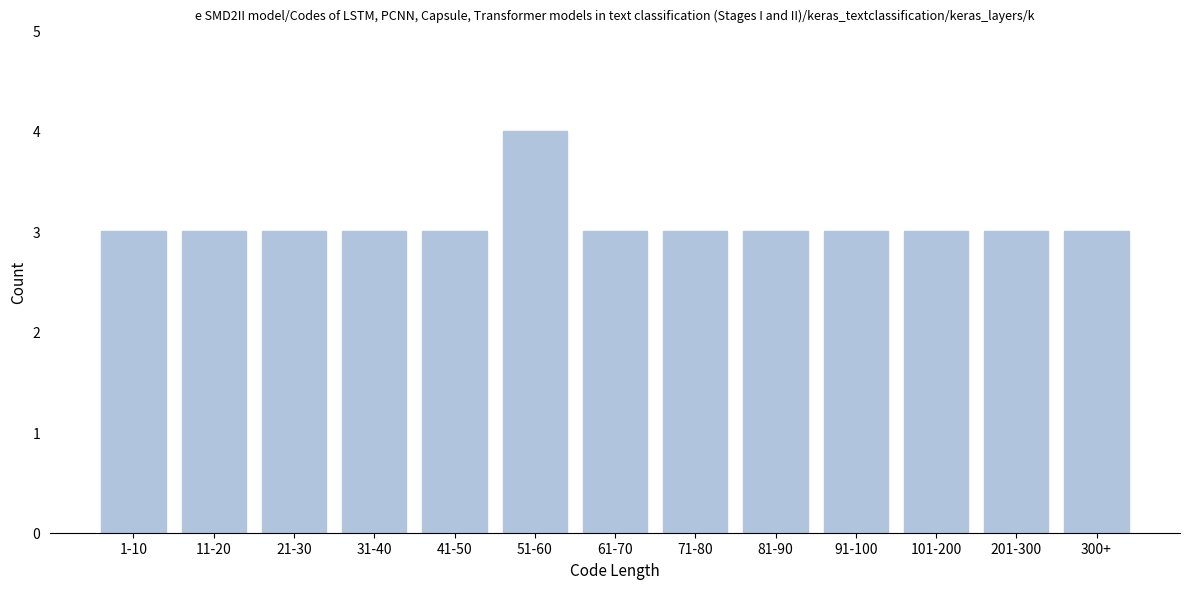

Reading left to right, list all the values displayed in this chart.

1-10=3	11-20=3	21-30=3	31-40=3	41-50=3	51-60=4	61-70=3	71-80=3	81-90=3	91-100=3	101-200=3	201-300=3	300+=3